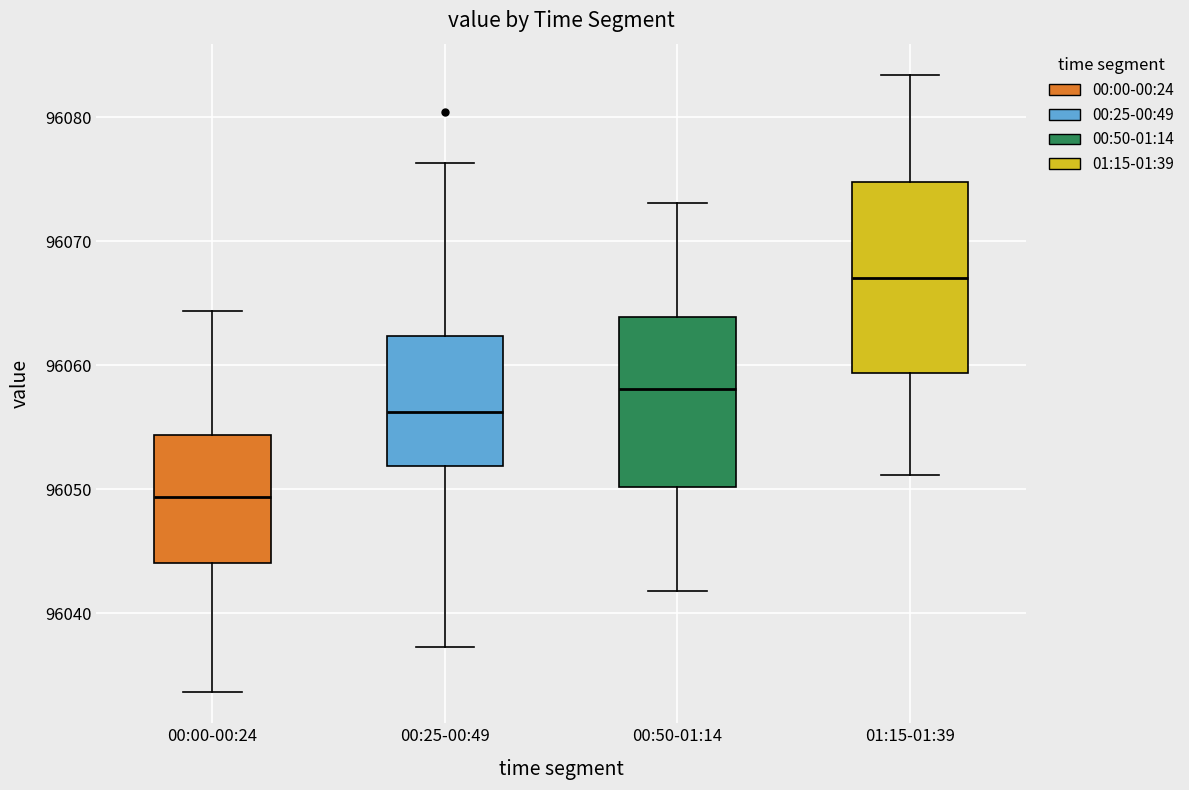

Reading left to right, transcribe this box plot: for each box, give where its median line is, the range the box spans, and where its two whiskers end, as read against the y-axis. The values are not printed on the chart, so give them approximately, as read against the axis.

00:00-00:24: median 96049, box 96044 to 96054, whiskers 96034 to 96064
00:25-00:49: median 96056, box 96052 to 96062, whiskers 96037 to 96076
00:50-01:14: median 96058, box 96050 to 96064, whiskers 96042 to 96073
01:15-01:39: median 96067, box 96059 to 96075, whiskers 96051 to 96083